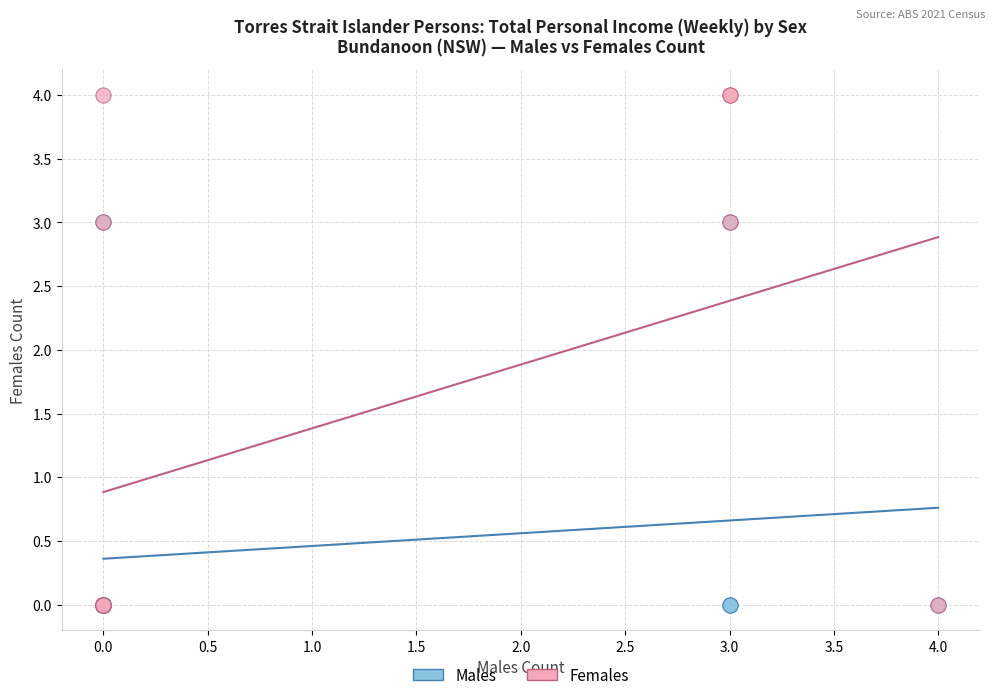

Which series reaches the maximum Y coordinate?

Females